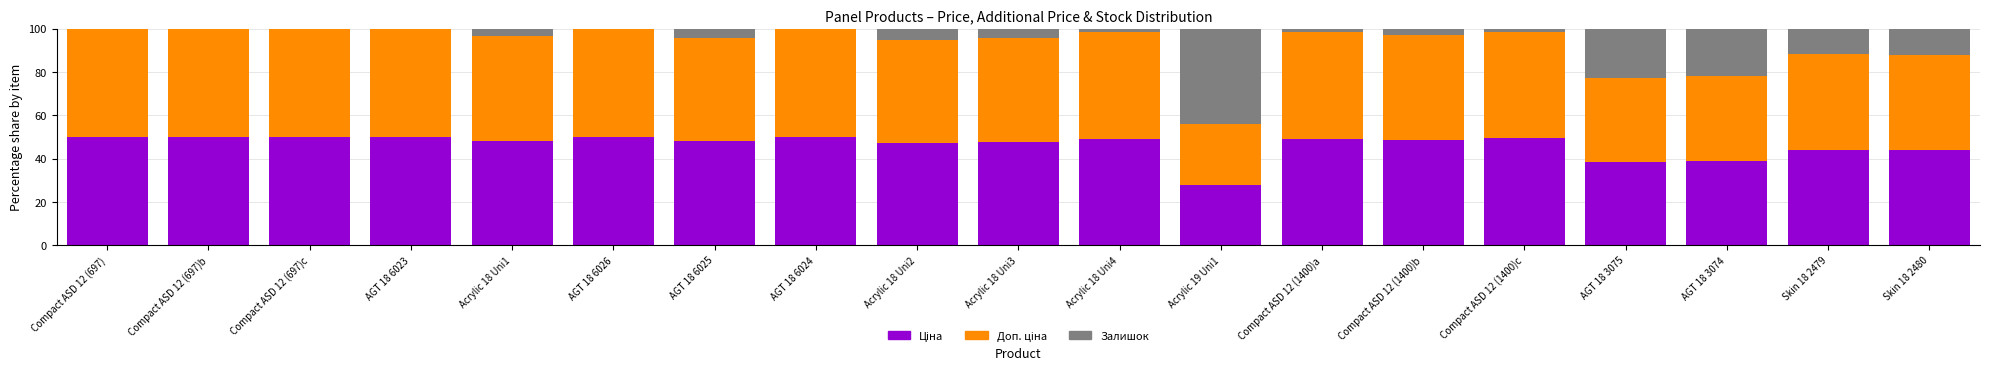

What is the total value across all series at Compact ASD 12 (697)?

100.0